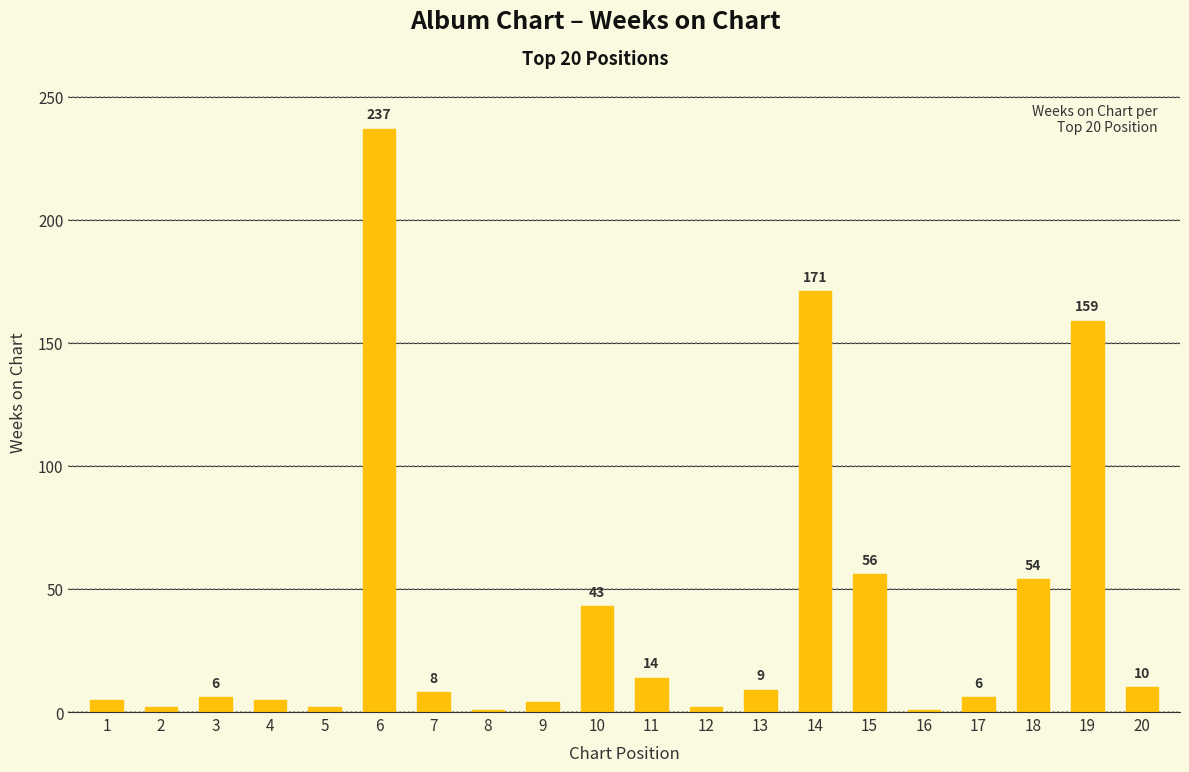

What is the greatest value displayed?

237